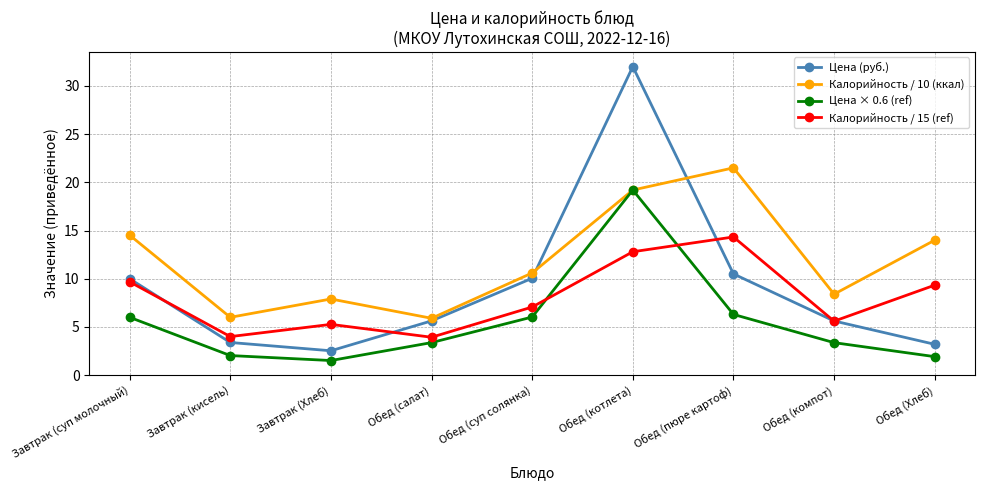

True or false: Цена × 0.6 (ref) and Цена (руб.) cross at least once.

False